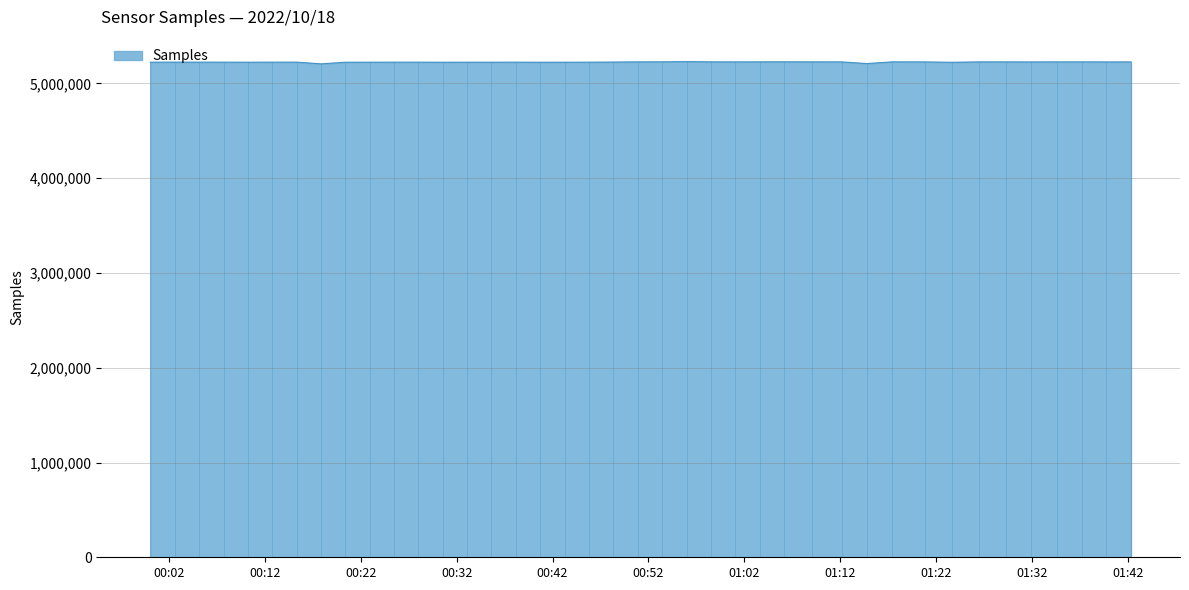

Does the chart have visible grid lines?

Yes